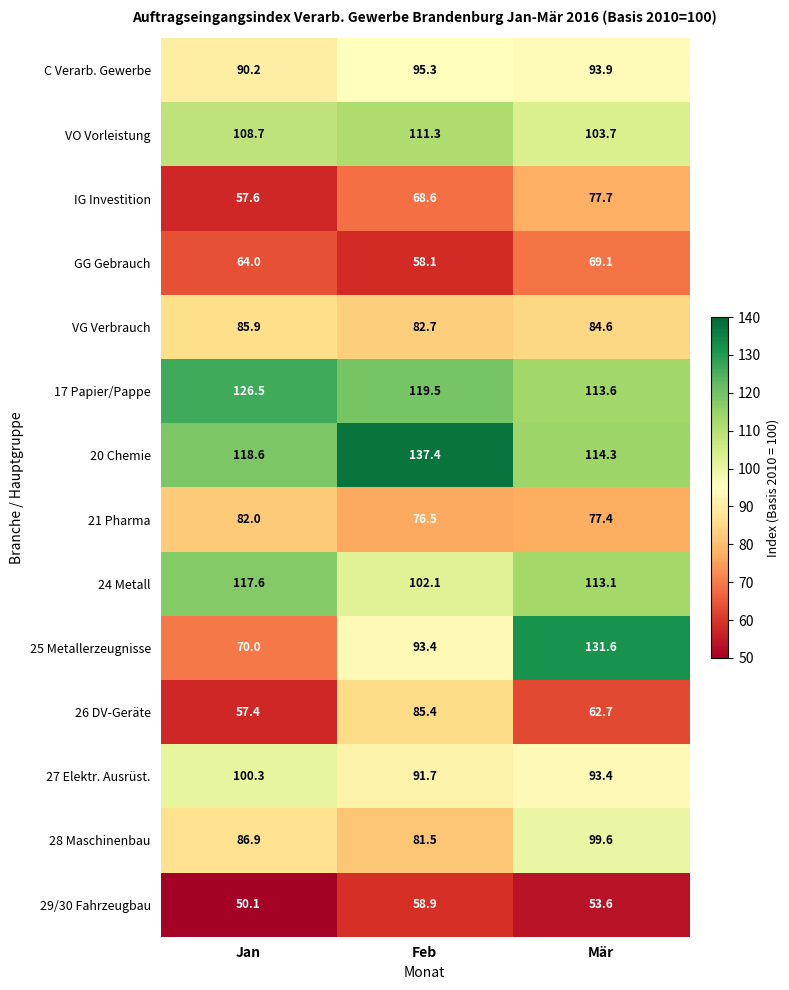

Which series has the largest range (max minus min)?

25 Metallerzeugnisse